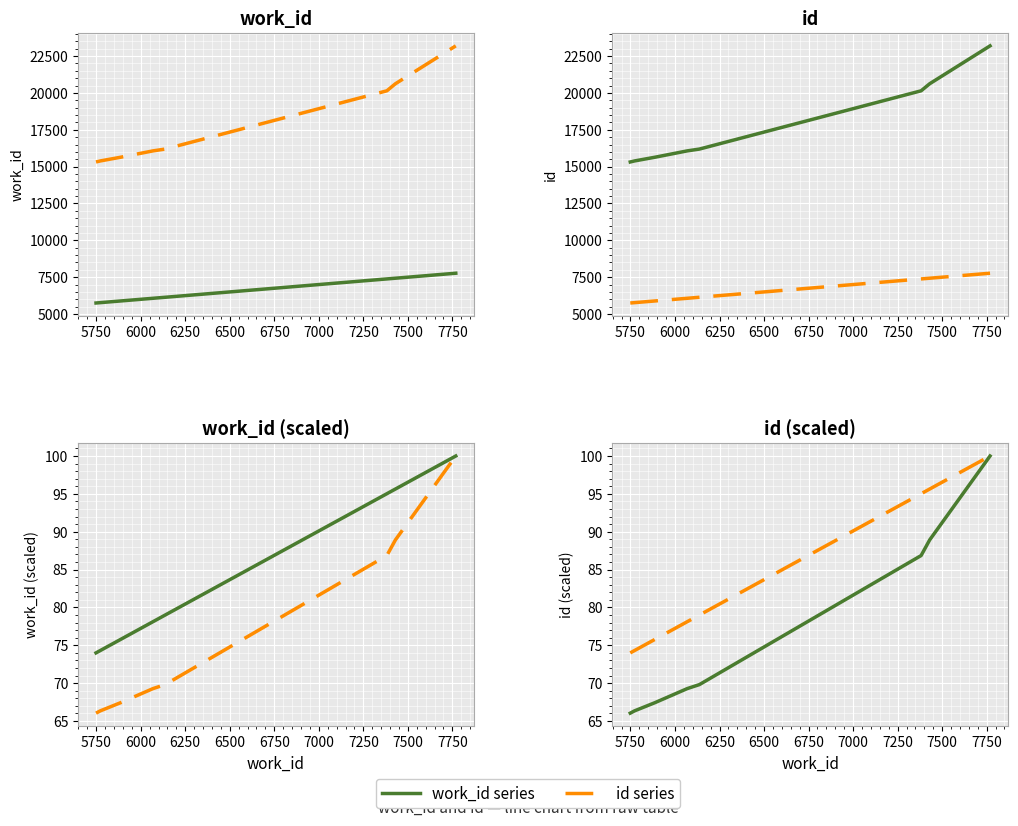

True or false: work_id series has a value of 44.2 at 6500.

False